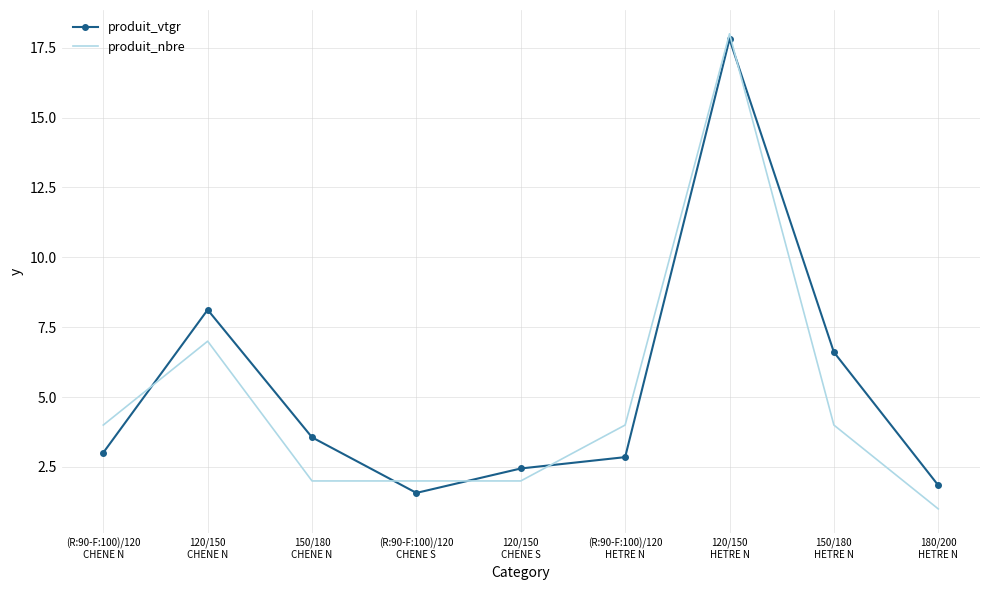

Where is the first local maximum for produit_nbre?

120/150
CHENE N